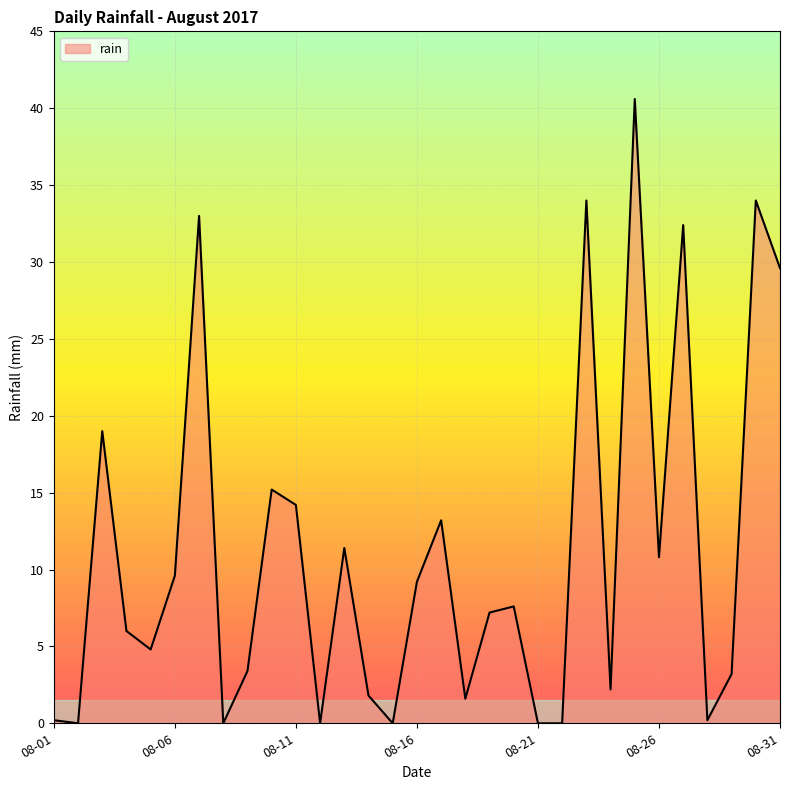

What is the greatest value displayed?

40.6